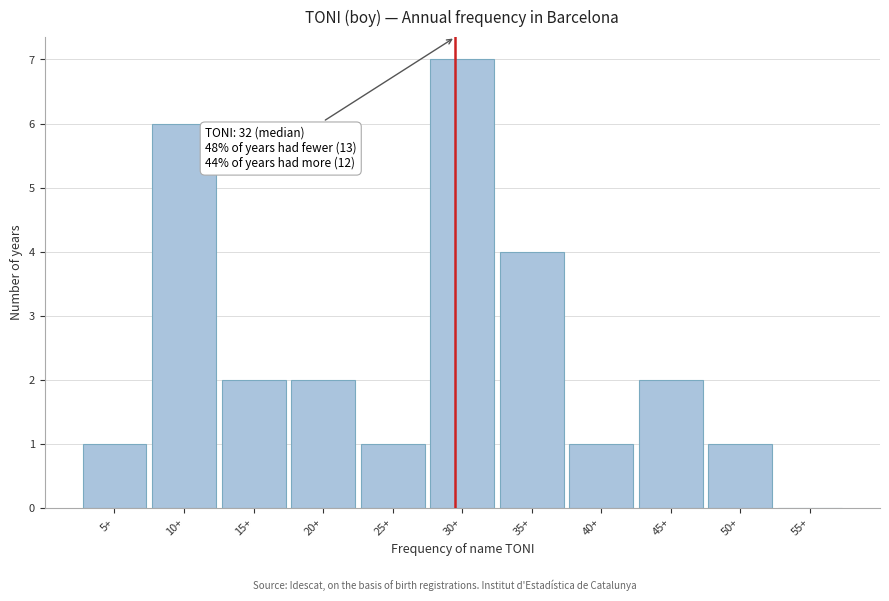

Reading left to right, what are all the values shown in this chart?

5+=1	10+=6	15+=2	20+=2	25+=1	30+=7	35+=4	40+=1	45+=2	50+=1	55+=0